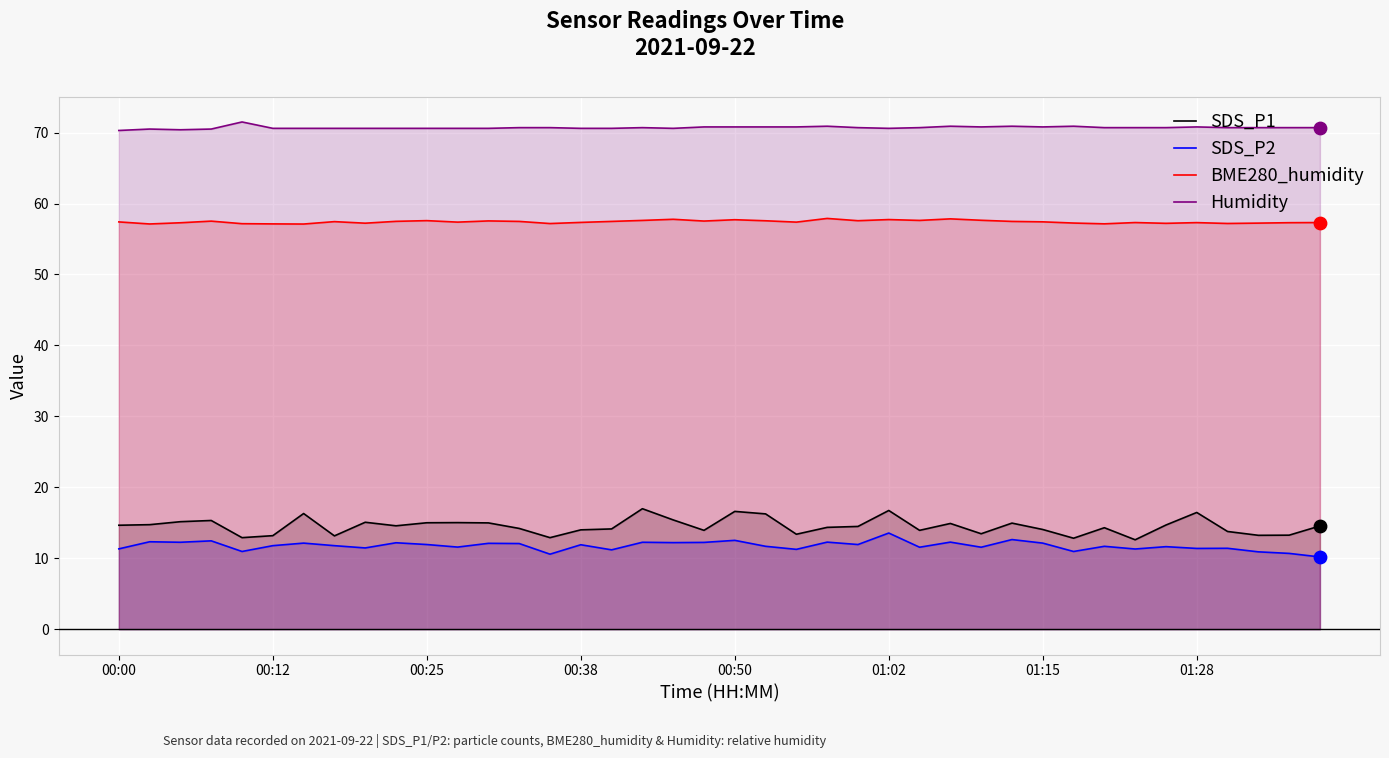

Which series has the largest total across all categories?

Humidity